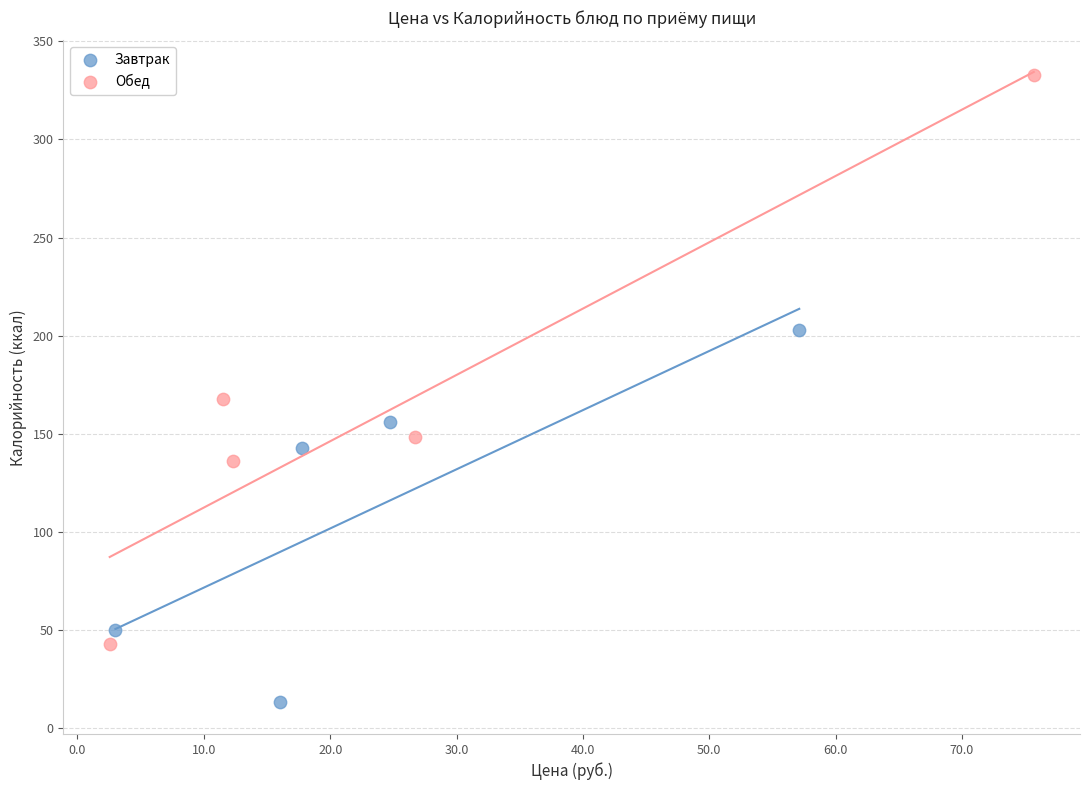

Which series reaches the maximum Y coordinate?

Обед